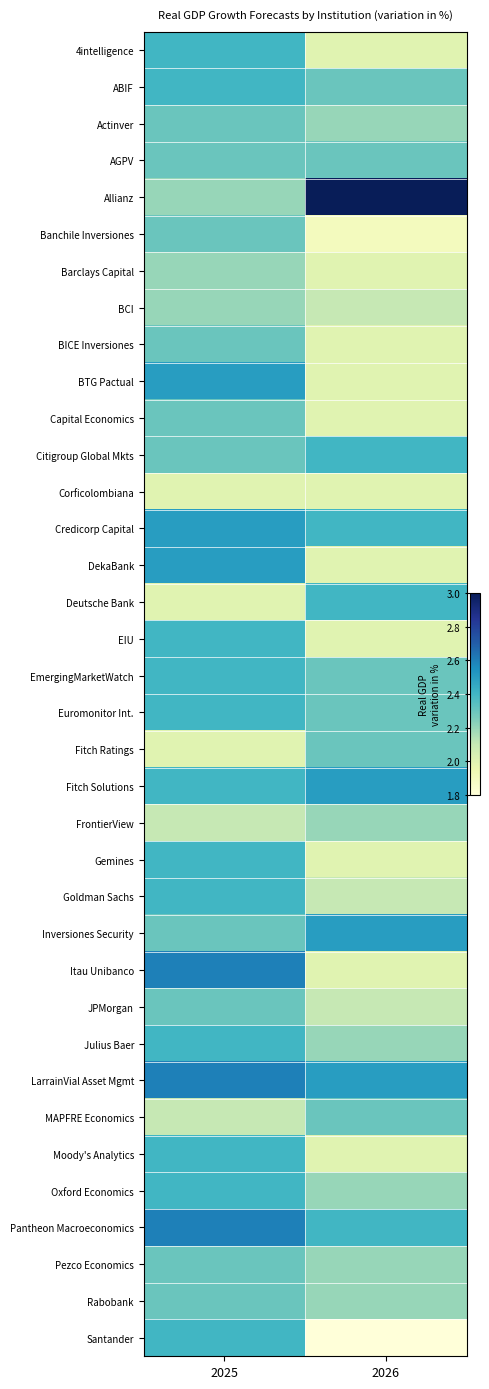

Between 2025 and 2026, which is larger?

2025